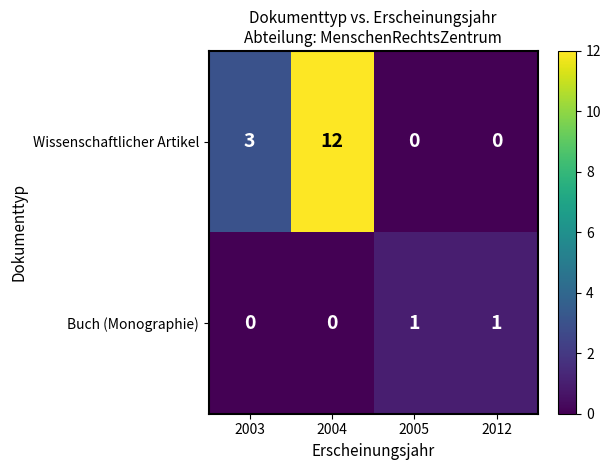

Is it true that Wissenschaftlicher Artikel equals 12 at 2004?

True